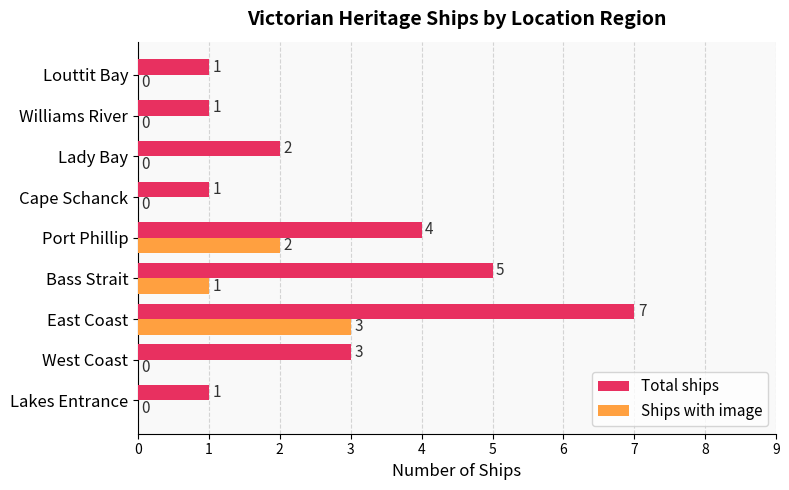

What is the sum of the Ships with image values at East Coast and West Coast?

3